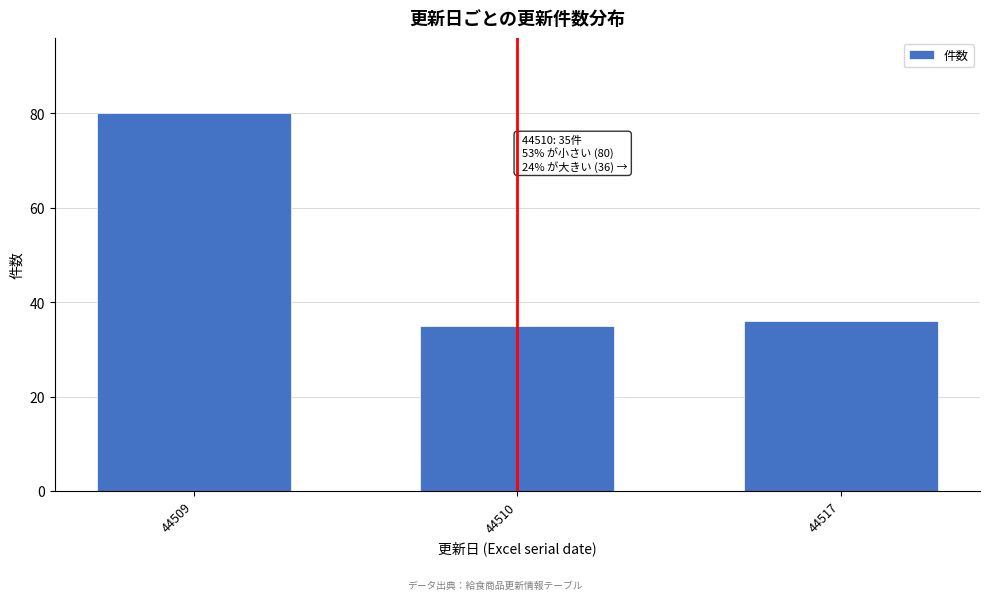

Reading right to left, transcribe all the data shown in this chart.

36	35	80